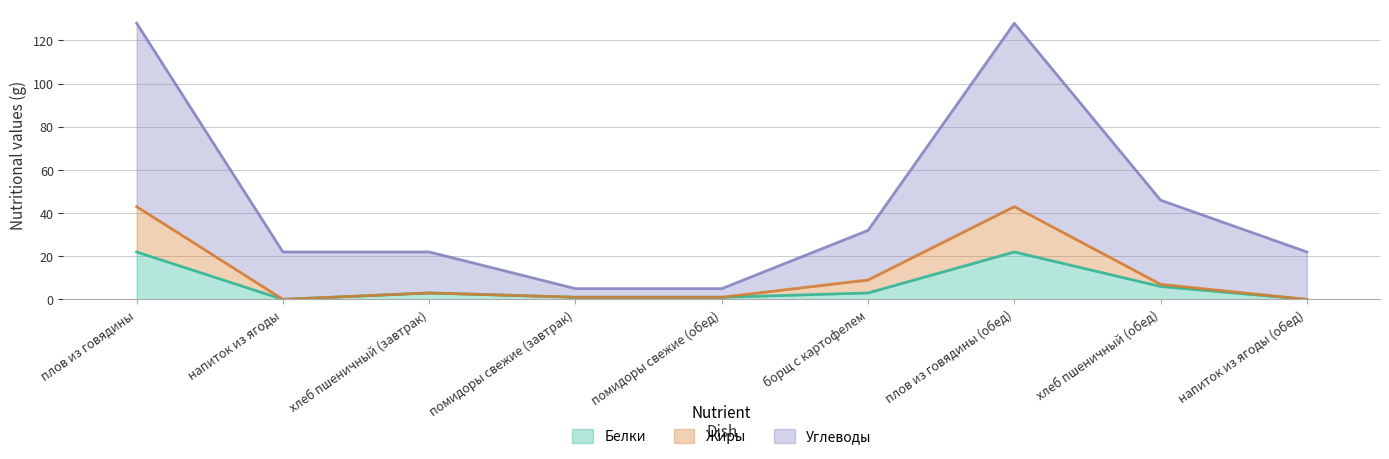

Rank the series at напиток из ягоды from highest to lowest value.

Углеводы, Белки, Жиры